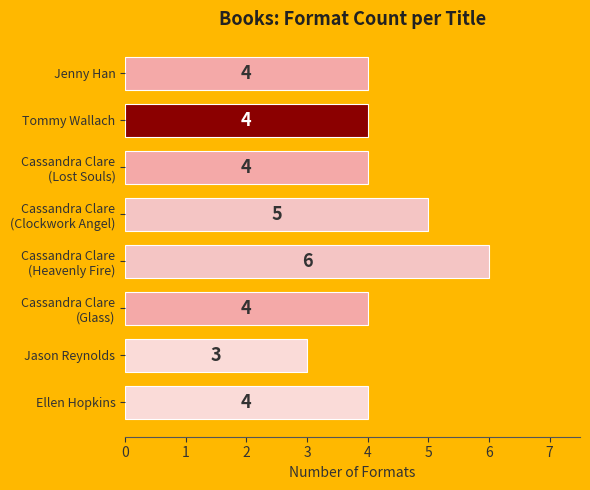

Reading top to bottom, what are all the values shown in this chart?

4	4	4	5	6	4	3	4